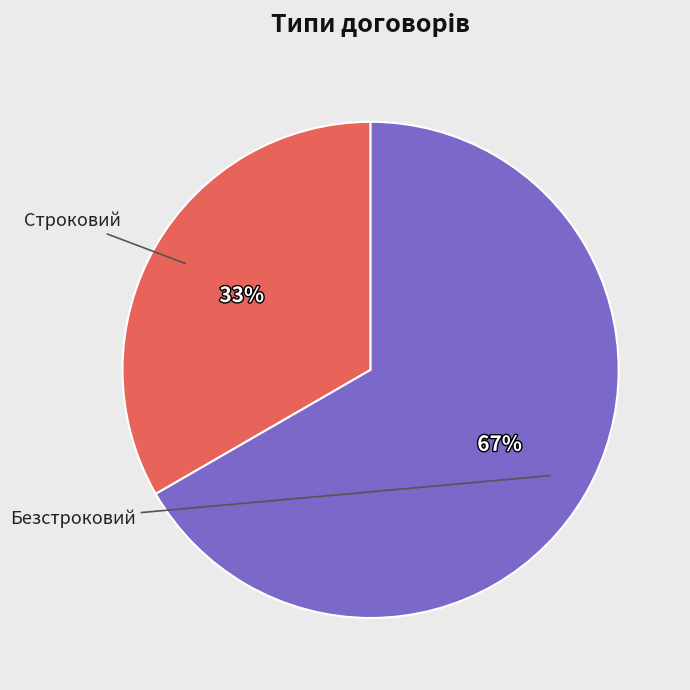

Is there a majority slice in this chart?

Yes